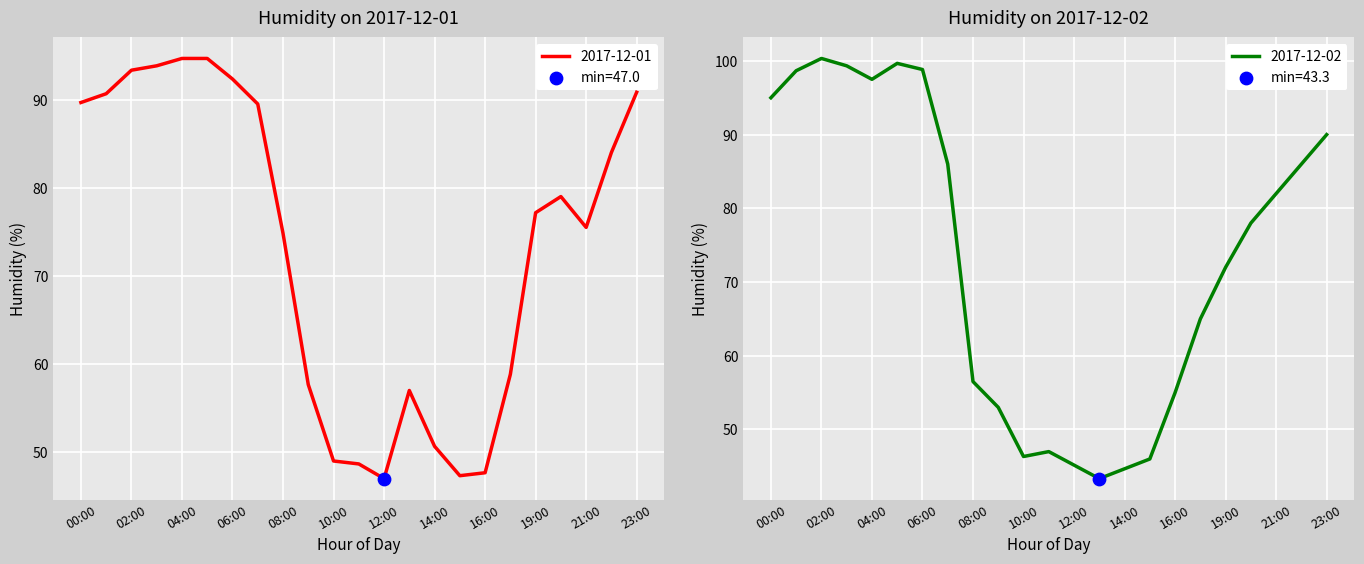

What is the total value across all series at 14:00?

95.3